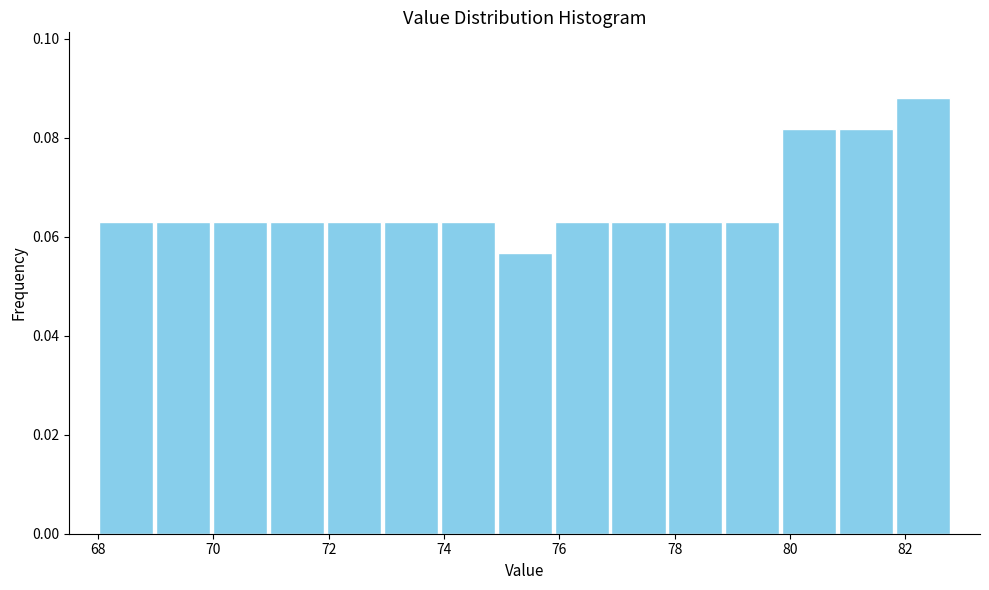

Reading left to right, transcribe this chart: for each bar, give the range it covers on the x-axis and its height. Neither the bar edges nor the heights are printed on the chart, so give them approximately, as read against the axes.

68.0 to 69.0: 0.062
69.0 to 70.0: 0.062
70.0 to 71.0: 0.062
71.0 to 72.0: 0.062
72.0 to 73.0: 0.062
73.0 to 74.0: 0.062
74.0 to 75.0: 0.062
75.0 to 75.8: 0.056
75.8 to 76.8: 0.062
76.8 to 77.8: 0.062
77.8 to 78.8: 0.062
78.8 to 79.8: 0.062
79.8 to 80.8: 0.082
80.8 to 81.8: 0.082
81.8 to 82.8: 0.088